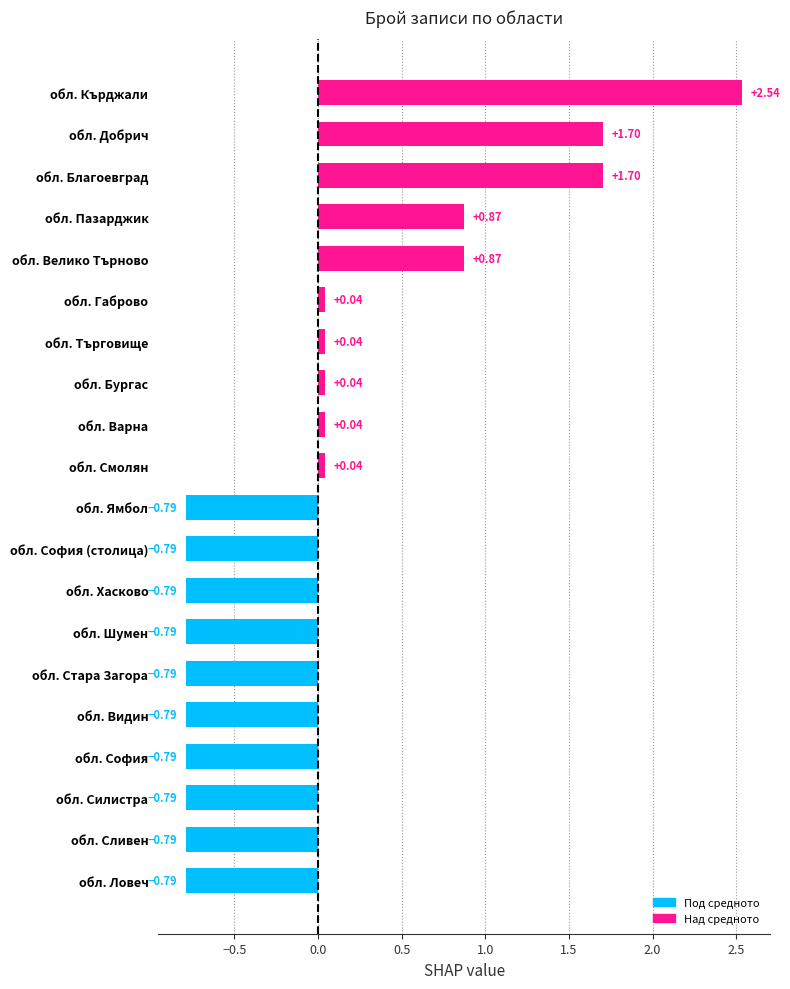

At which category does the chart reach its peak across all series?

обл. Кърджали